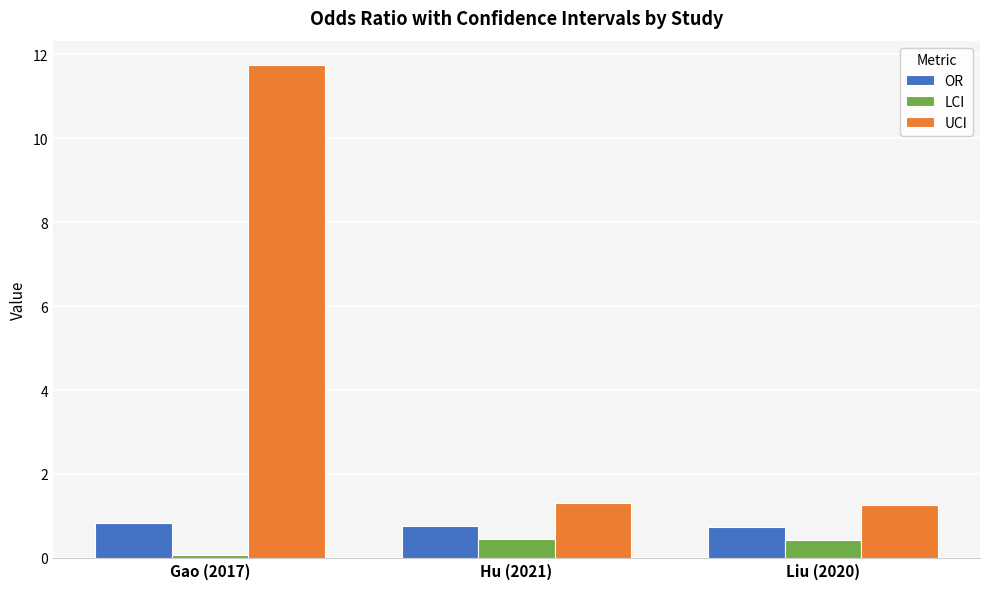

What is the maximum value shown in the chart?

11.7